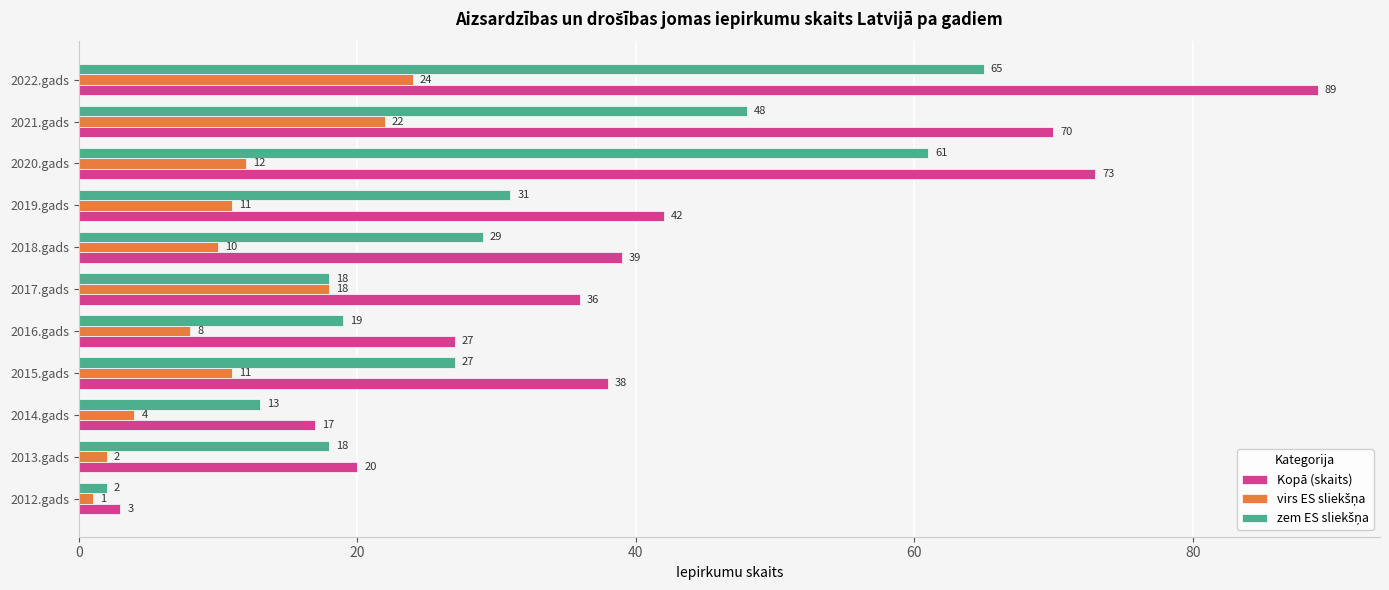

What is the difference between the Kopā (skaits) values at 2022.gads and 2018.gads?

50